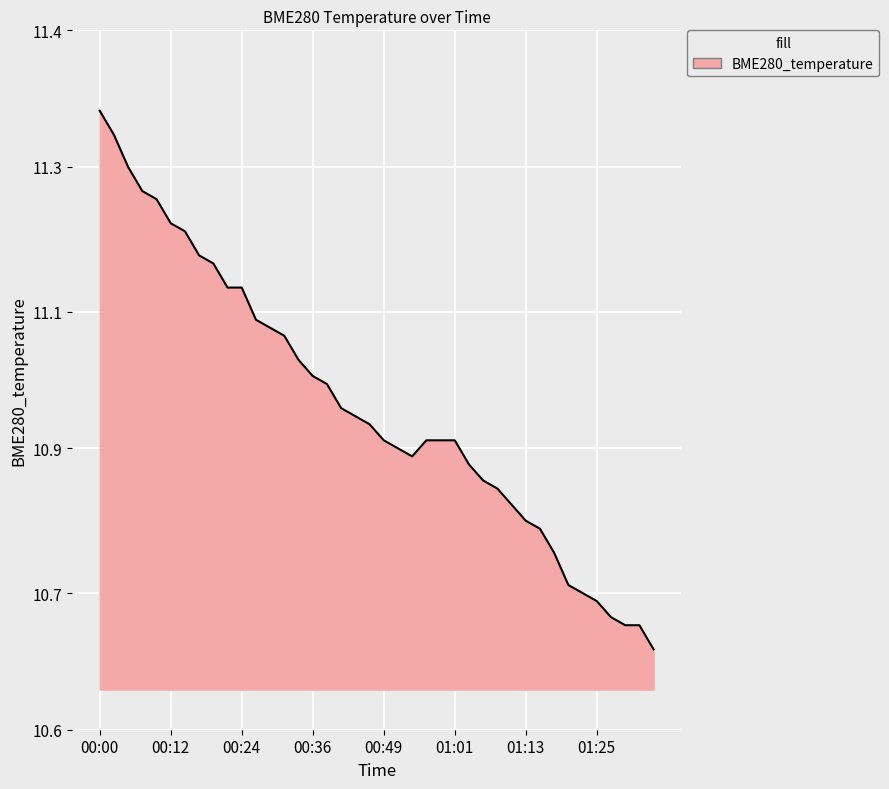

Does the chart have visible grid lines?

Yes